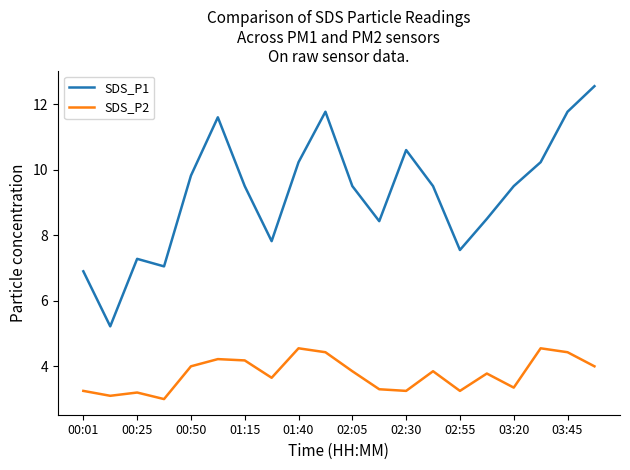

What is the maximum value shown in the chart?

12.6